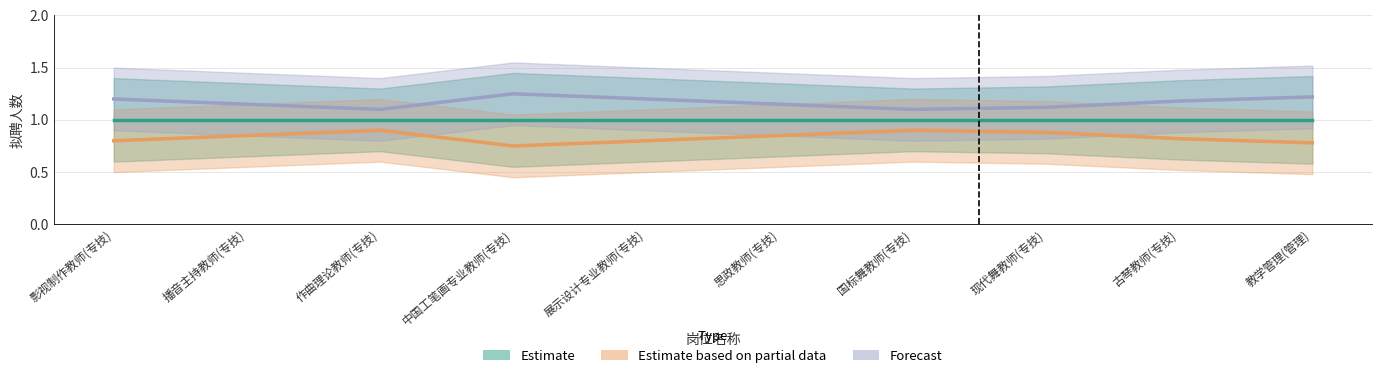

What is the sum of the Forecast values at 古琴教师(专技) and 教学管理(管理)?

2.4